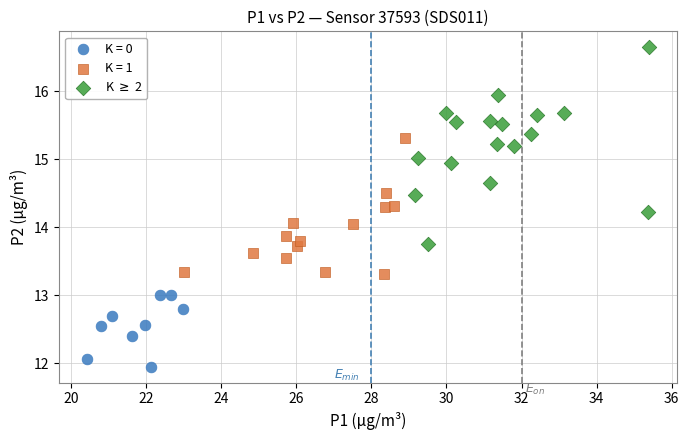

Which series reaches the minimum Y coordinate?

K = 0